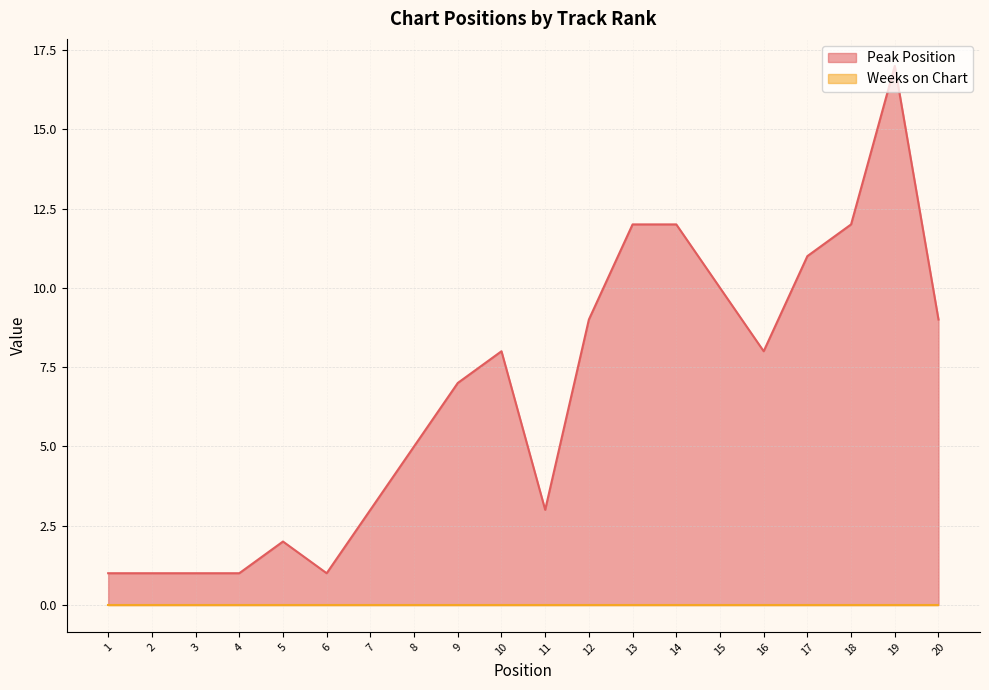

Reading left to right, list all the values displayed in this chart.

1=1	2=1	3=1	4=1	5=2	6=1	7=3	8=5	9=7	10=8	11=3	12=9	13=12	14=12	15=10	16=8	17=11	18=12	19=17	20=9